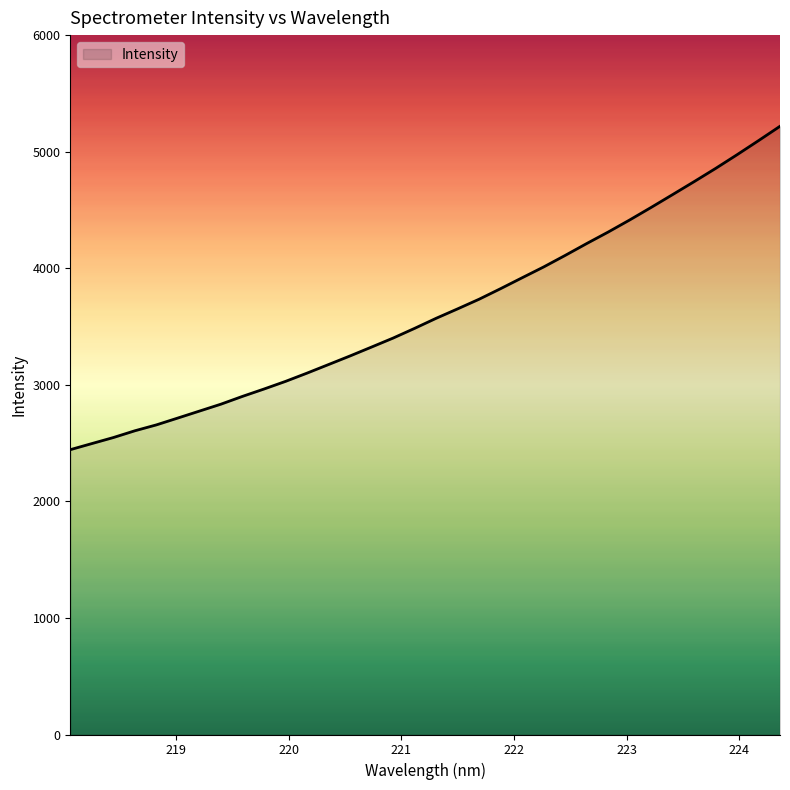

True or false: there are more than 1 points higher than both neighbors.

False